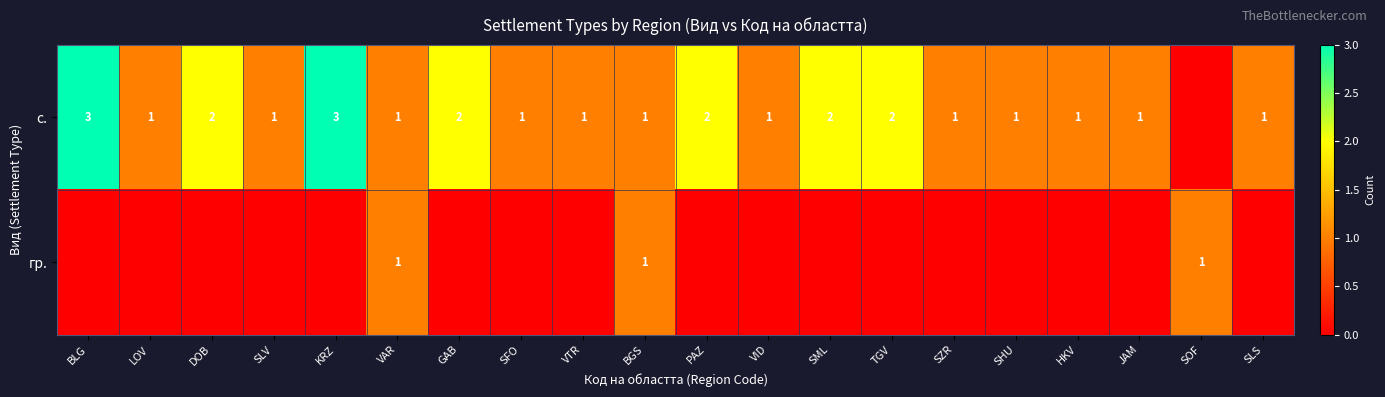

The с. series shows 1 at VAR. True or false?

True